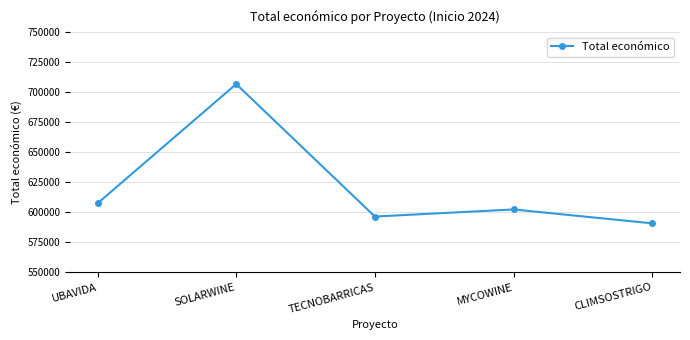

True or false: the data shows 1008604.5 at SOLARWINE.

False